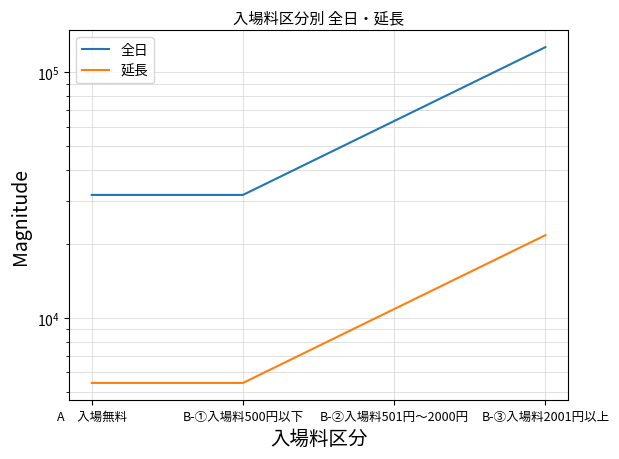

Count the number of categories in the chart.

4